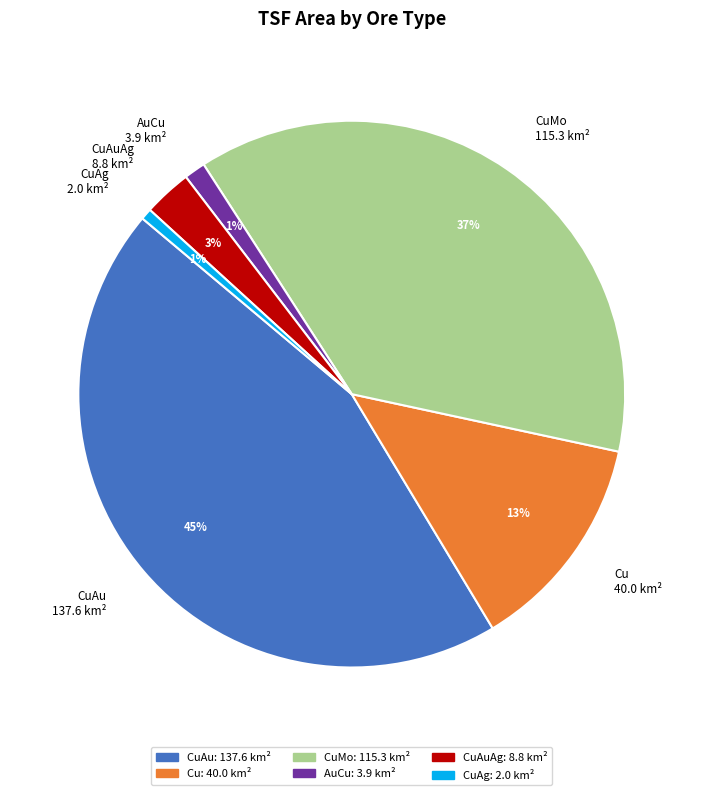

Is it true that CuAg 2.0 km² is 7% of the pie?

False